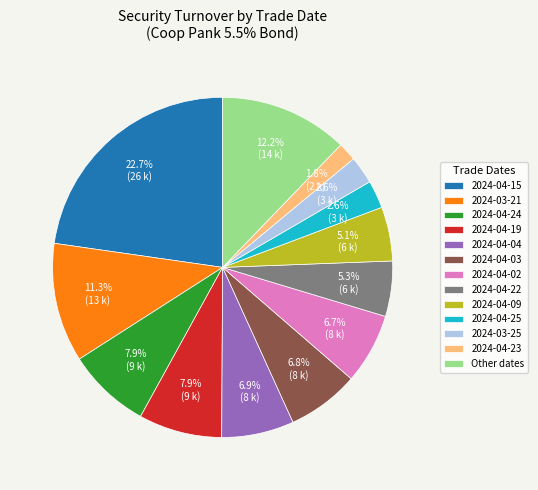

Between 2024-04-15 and Other dates, which is larger?

2024-04-15